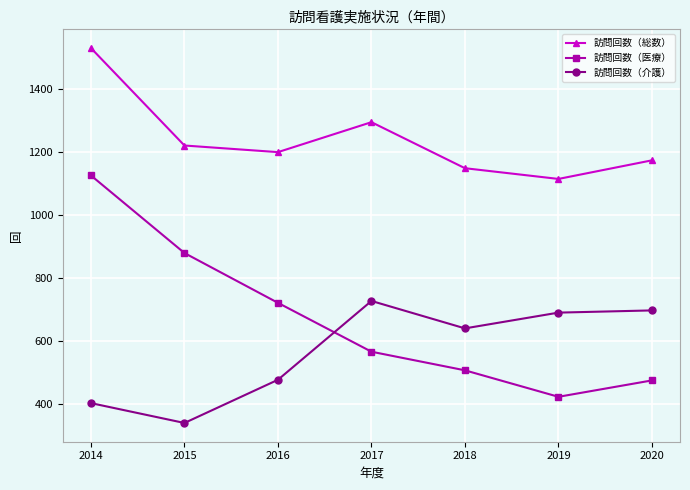

How many lines are shown in the chart?

3